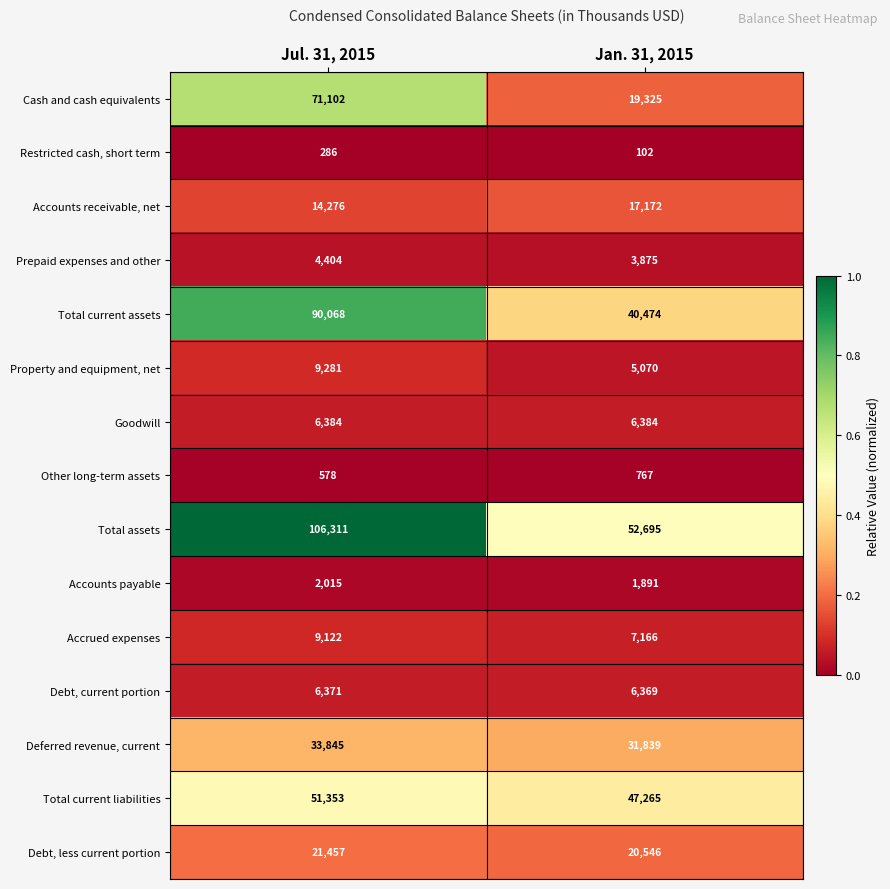

What is the average value of the Accounts receivable, net series?

15724